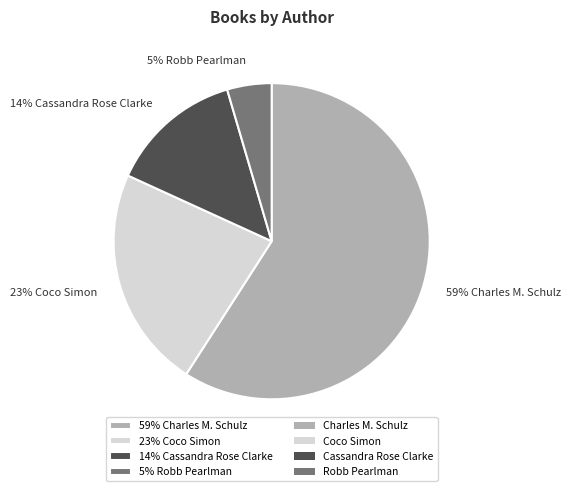

True or false: 14% Cassandra Rose Clarke accounts for 14% of the total.

True